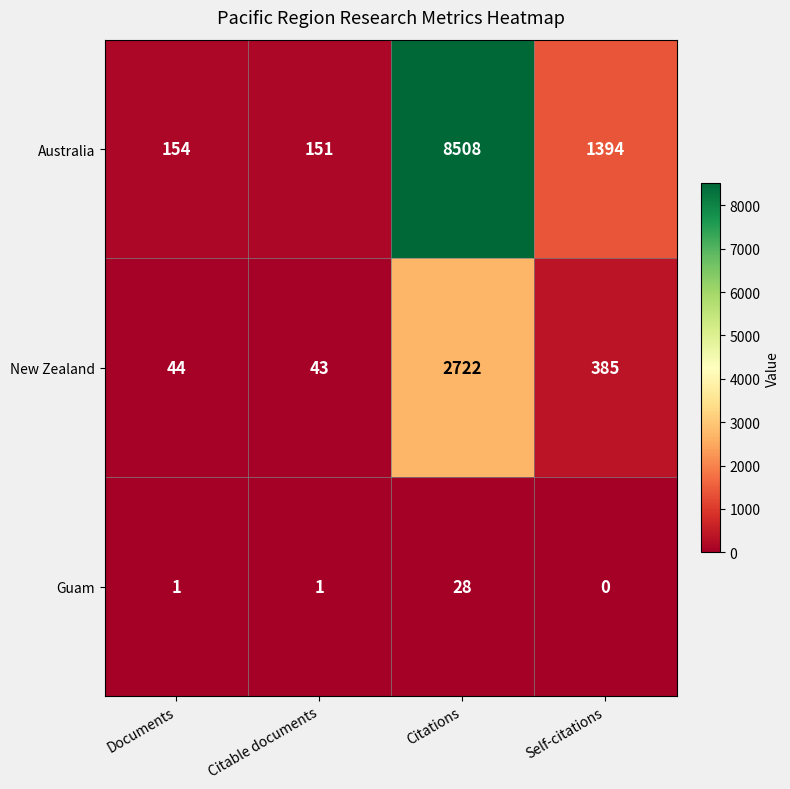

How many series are shown in this chart?

3